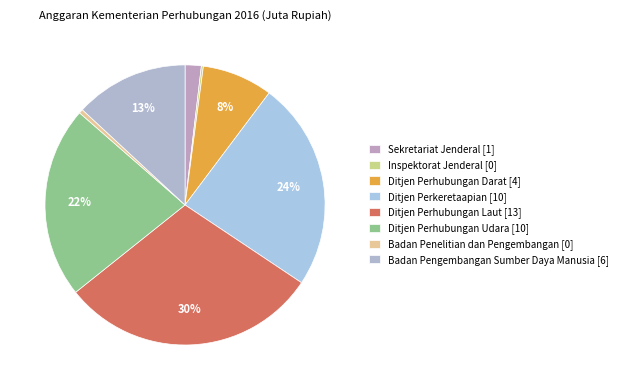

The Badan Pengembangan Sumber Daya Manusia slice represents 19% of the pie. True or false?

False